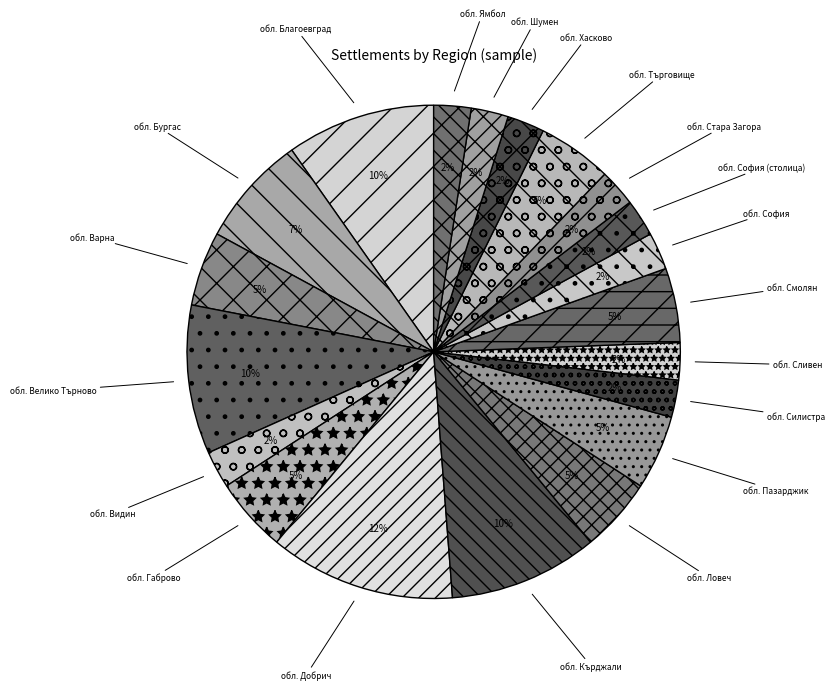

Is the sum of обл. Благоевград and обл. Ловеч greater than half?

No